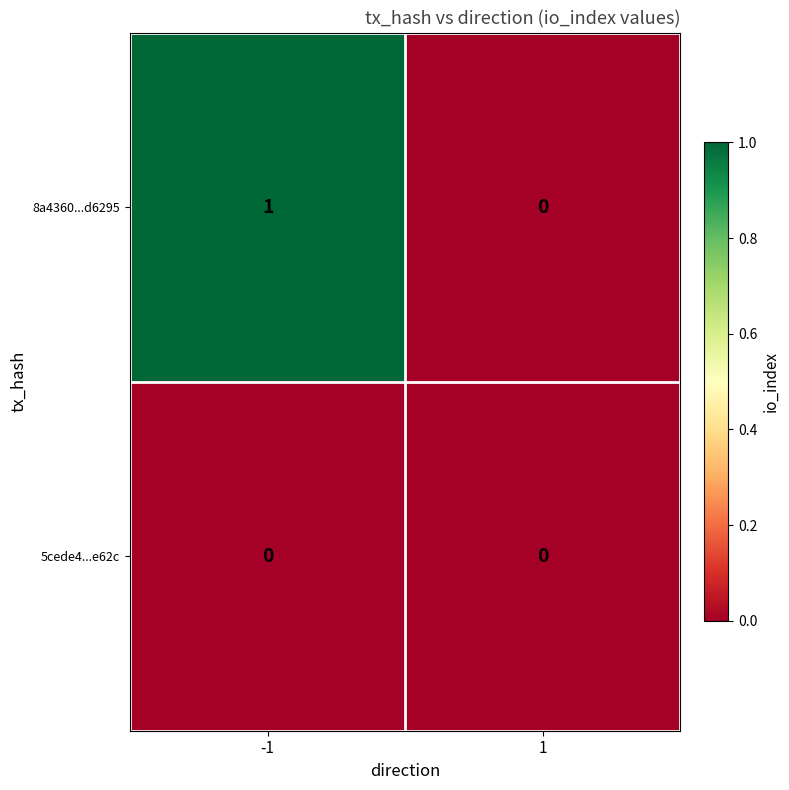

How many categories are shown in the chart?

2